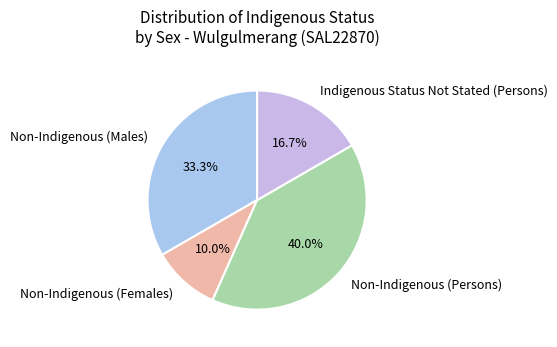

How many segments does this pie chart have?

4